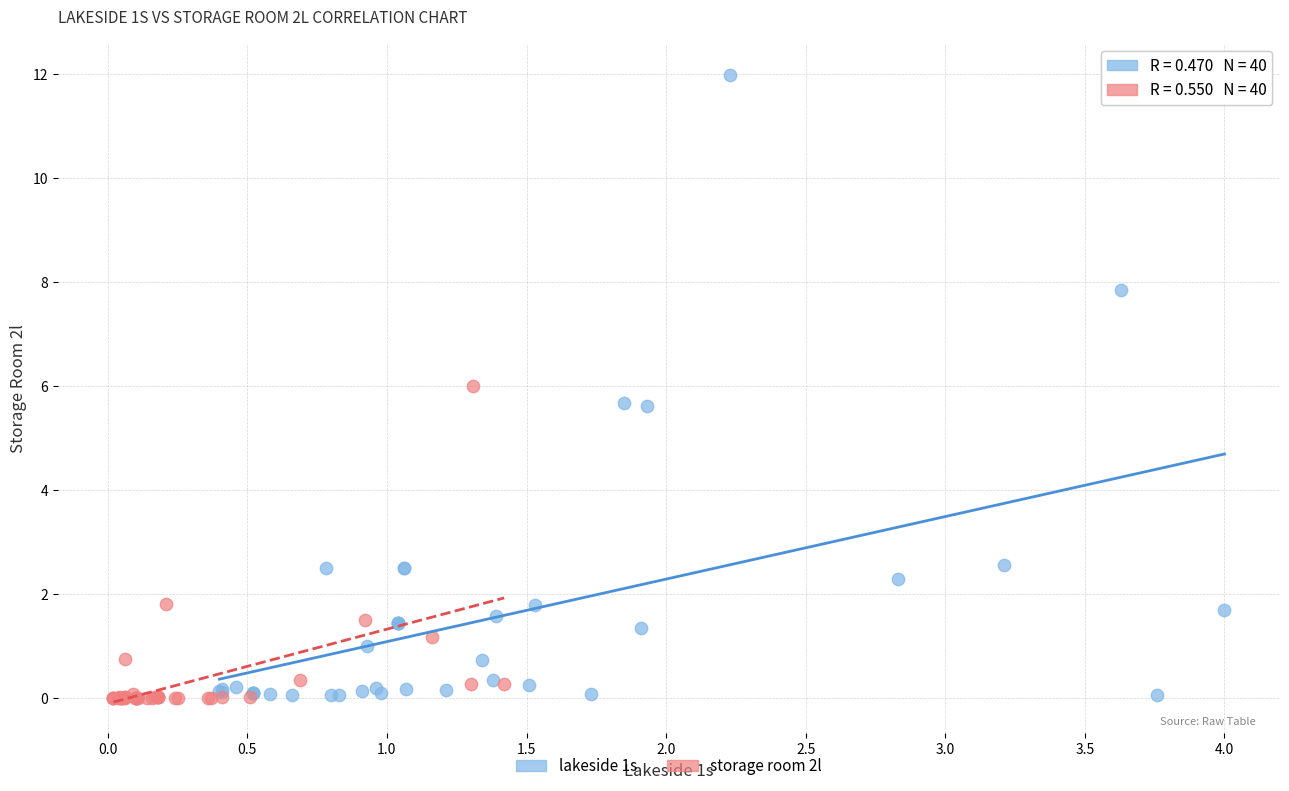

Which series contains the highest Y value?

lakeside 1s